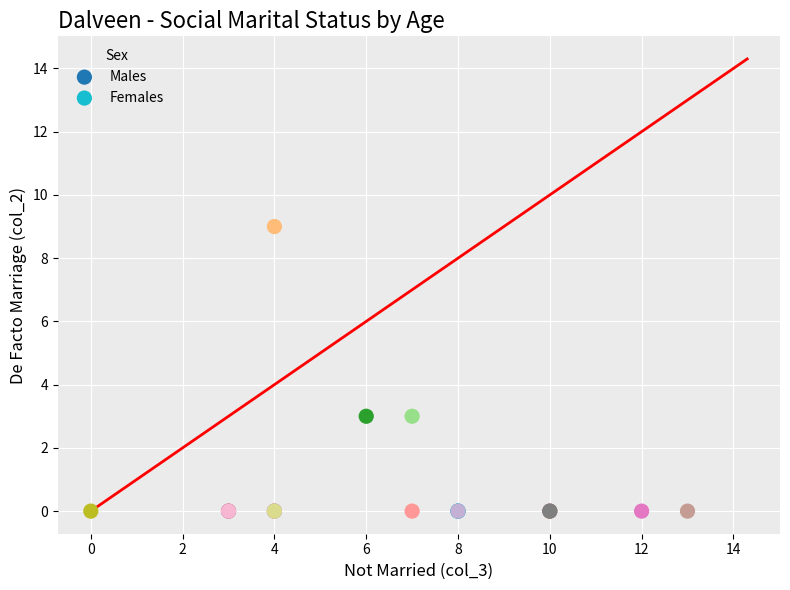

What are all the series names shown in the legend?

Males, Females